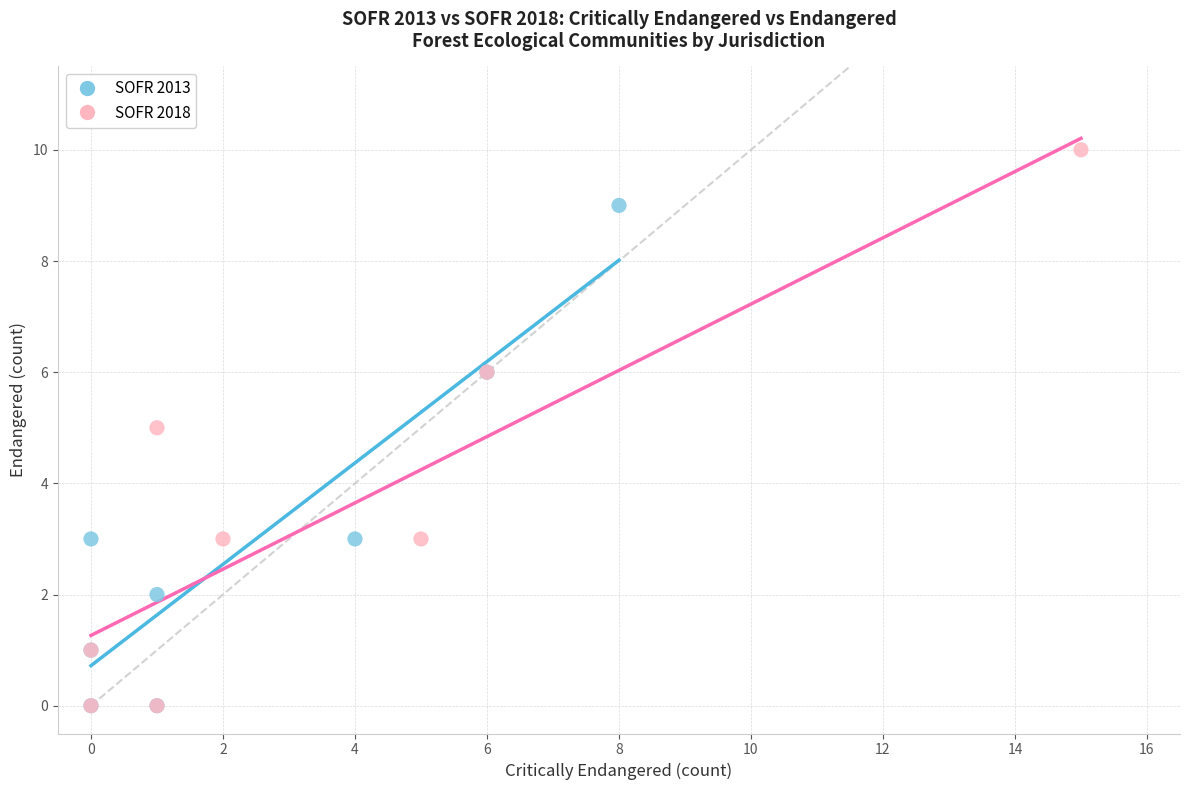

Which series contains the highest Y value?

SOFR 2018